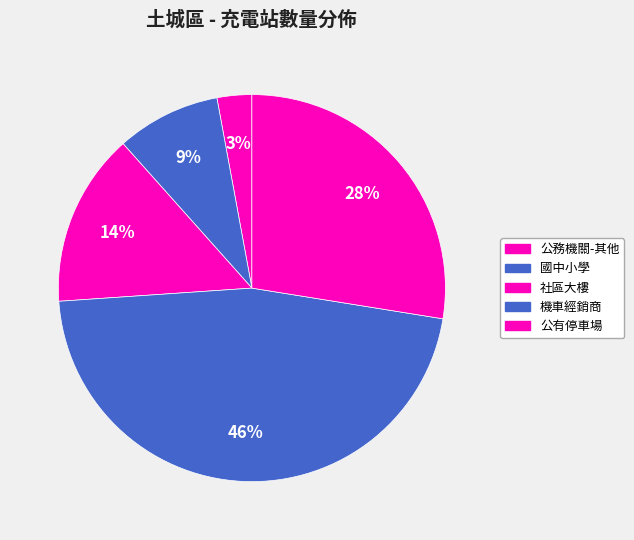

Is there any slice that represents more than half of the pie?

No